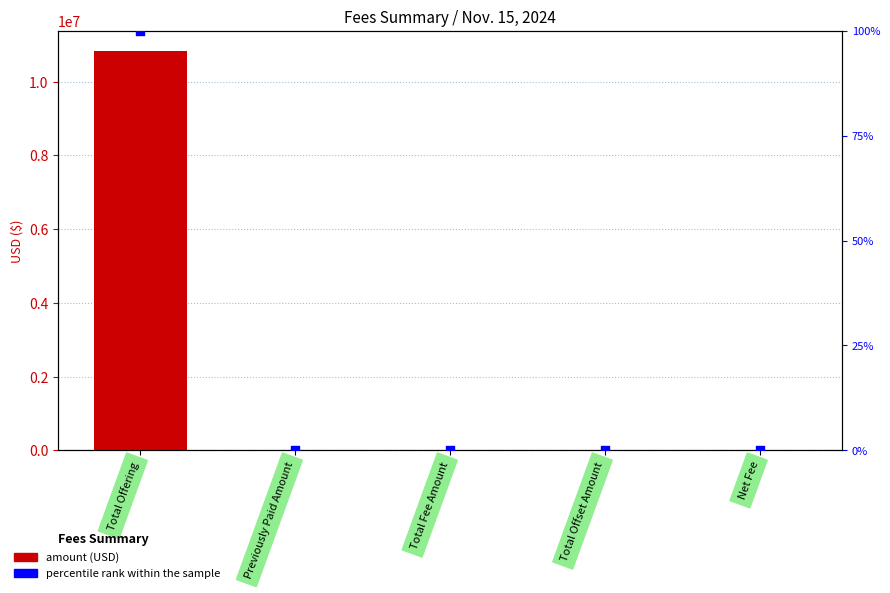

Which series has the largest total across all categories?

Amount (USD)